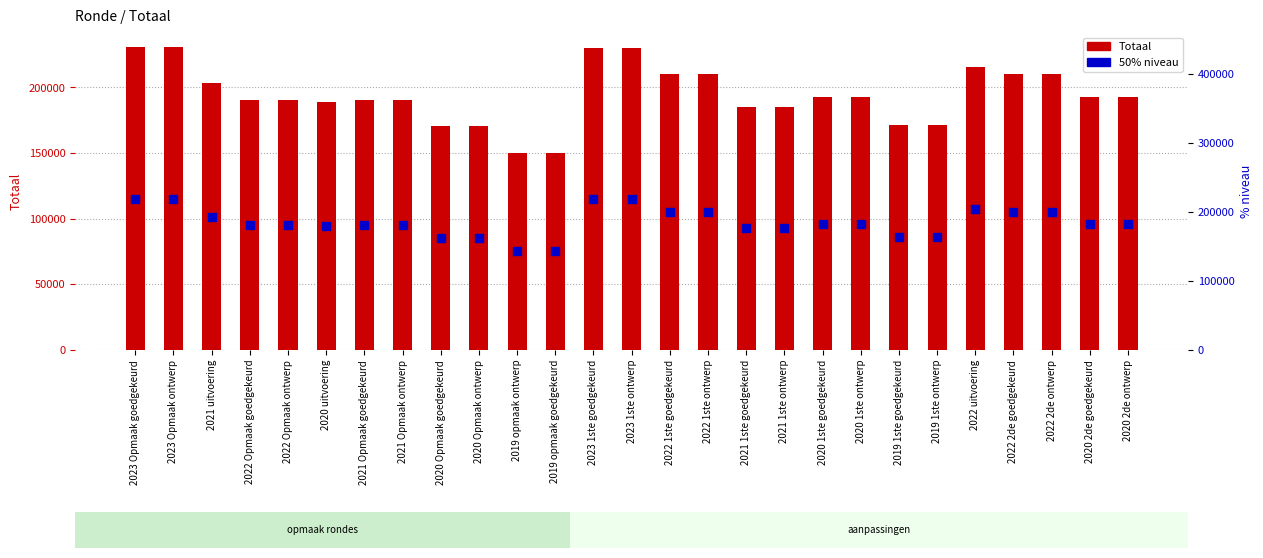

What is the total value across all series at 2021 1ste ontwerp?

278242.5